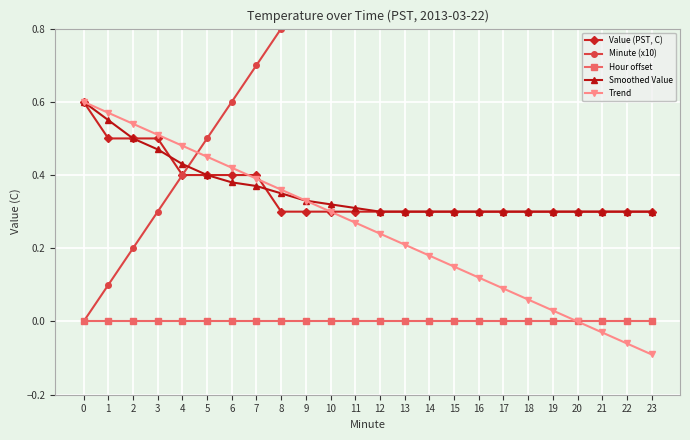

Reading left to right, list all the values displayed in this chart.

Value (PST, C): 0.6	0.5	0.5	0.5	0.4	0.4	0.4	0.4	0.3	0.3	0.3	0.3	0.3	0.3	0.3	0.3	0.3	0.3	0.3	0.3	0.3	0.3	0.3	0.3
Minute (x10): 0.0	0.1	0.2	0.3	0.4	0.5	0.6	0.7	0.8	0.9	1.0	1.1	1.2	1.3	1.4	1.5	1.6	1.7	1.8	1.9	2.0	2.1	2.2	2.3
Hour offset: 0.0	0.0	0.0	0.0	0.0	0.0	0.0	0.0	0.0	0.0	0.0	0.0	0.0	0.0	0.0	0.0	0.0	0.0	0.0	0.0	0.0	0.0	0.0	0.0
Smoothed Value: 0.6	0.6	0.5	0.5	0.4	0.4	0.4	0.4	0.3	0.3	0.3	0.3	0.3	0.3	0.3	0.3	0.3	0.3	0.3	0.3	0.3	0.3	0.3	0.3
Trend: 0.6	0.6	0.5	0.5	0.5	0.5	0.4	0.4	0.4	0.3	0.3	0.3	0.2	0.2	0.2	0.1	0.1	0.1	0.1	0.0	0.0	-0.0	-0.1	-0.1